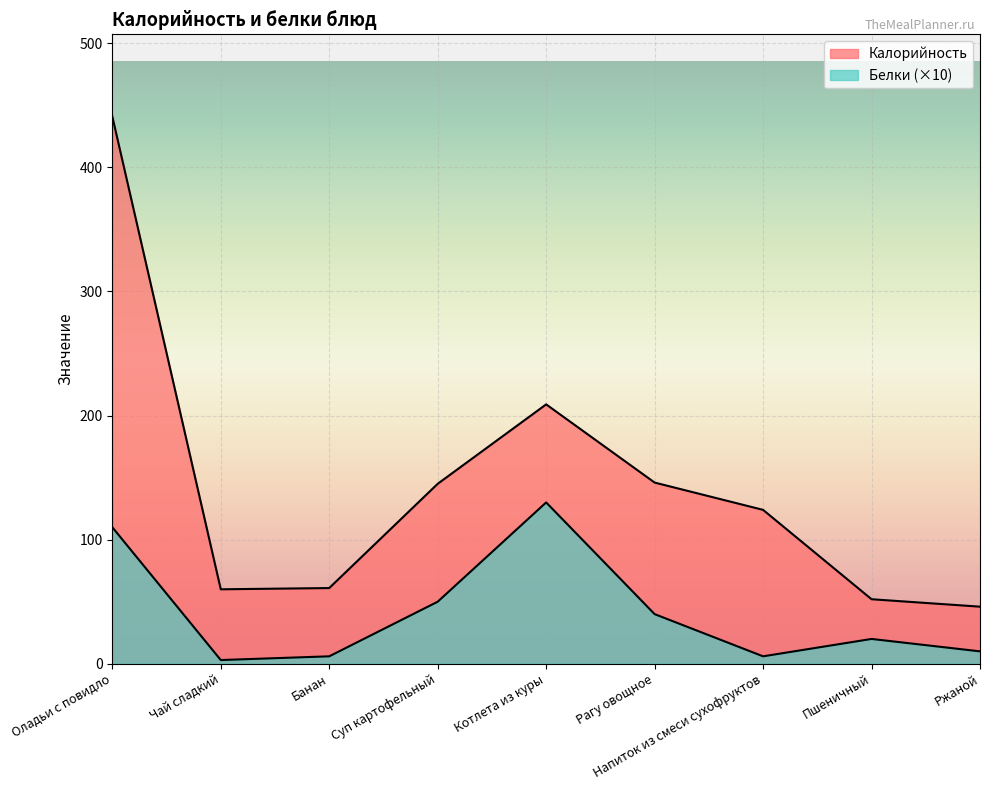

Which series changed the most between Пшеничный and Ржаной?

Белки